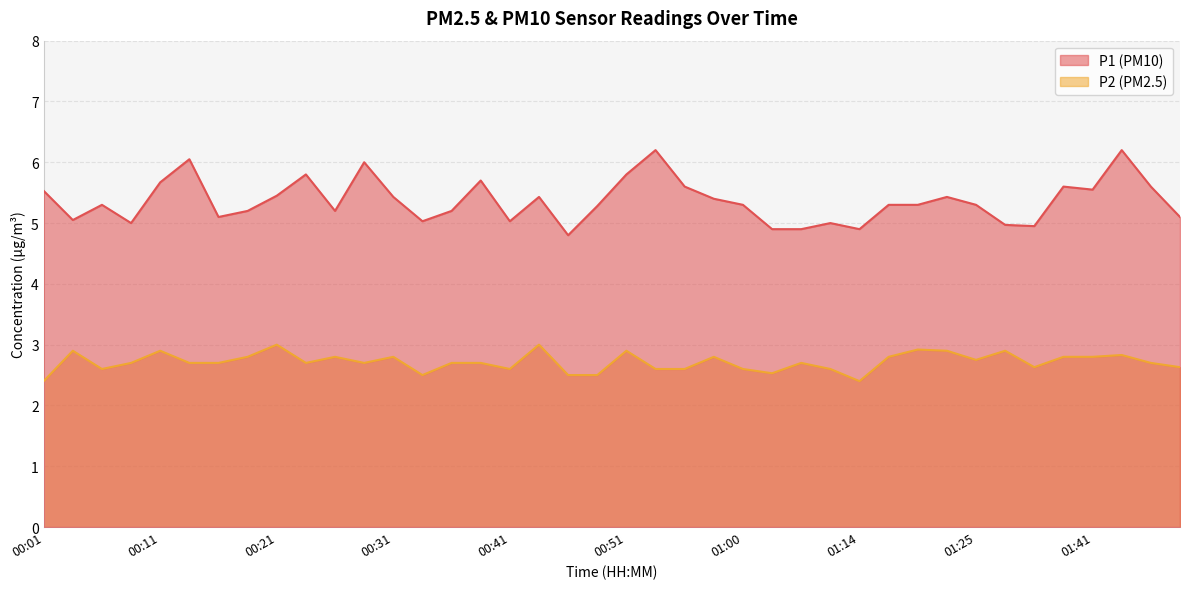

What is the maximum value shown in the chart?

6.2